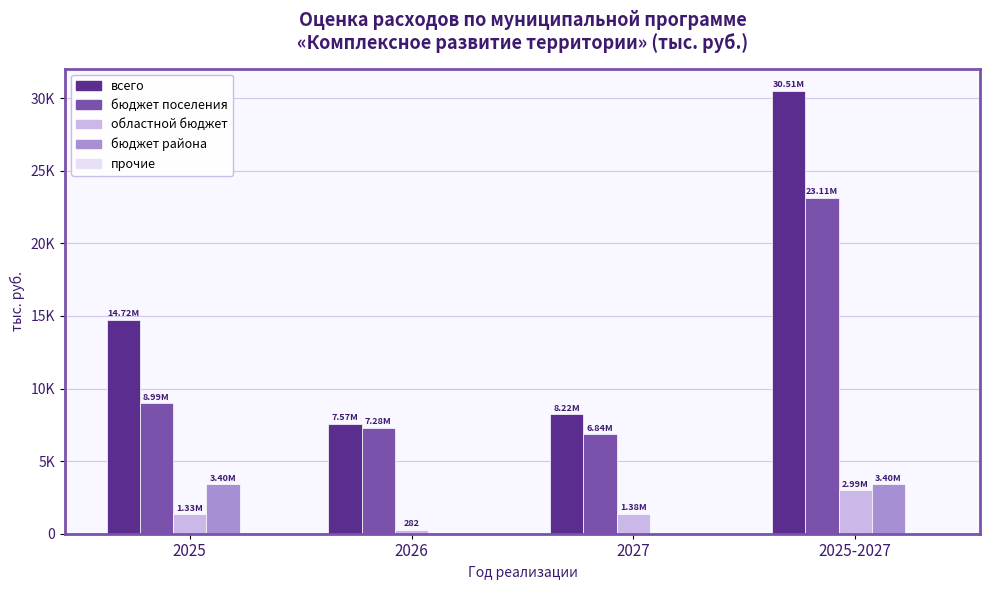

Is it true that областной бюджет equals 2992.1 at 2025-2027?

True